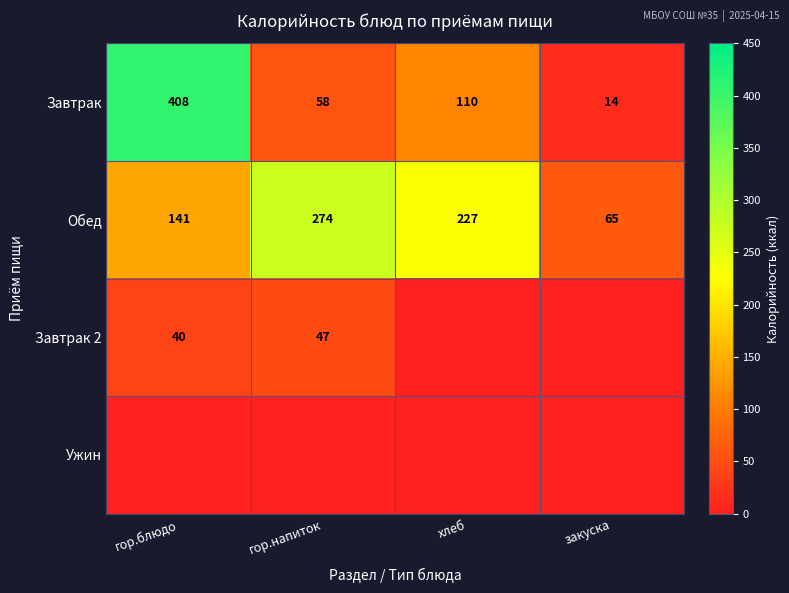

Where is Завтрак nearest to the value 211?

хлеб